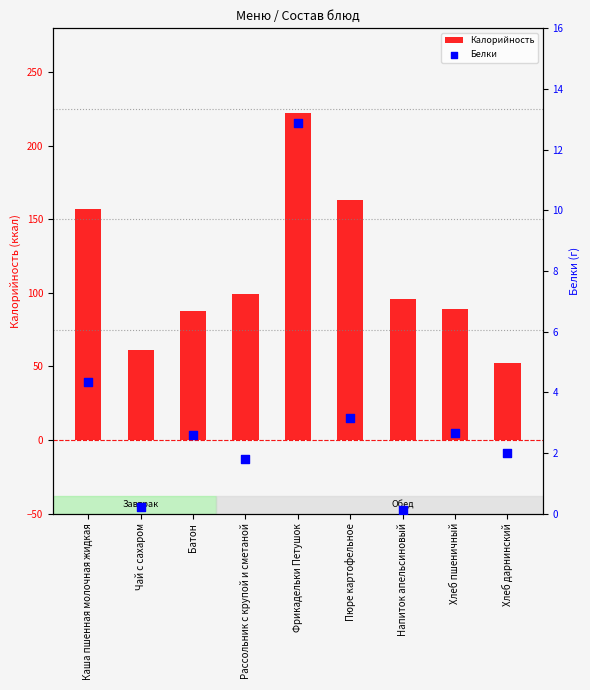

Which series reaches the minimum Y coordinate?

Белки